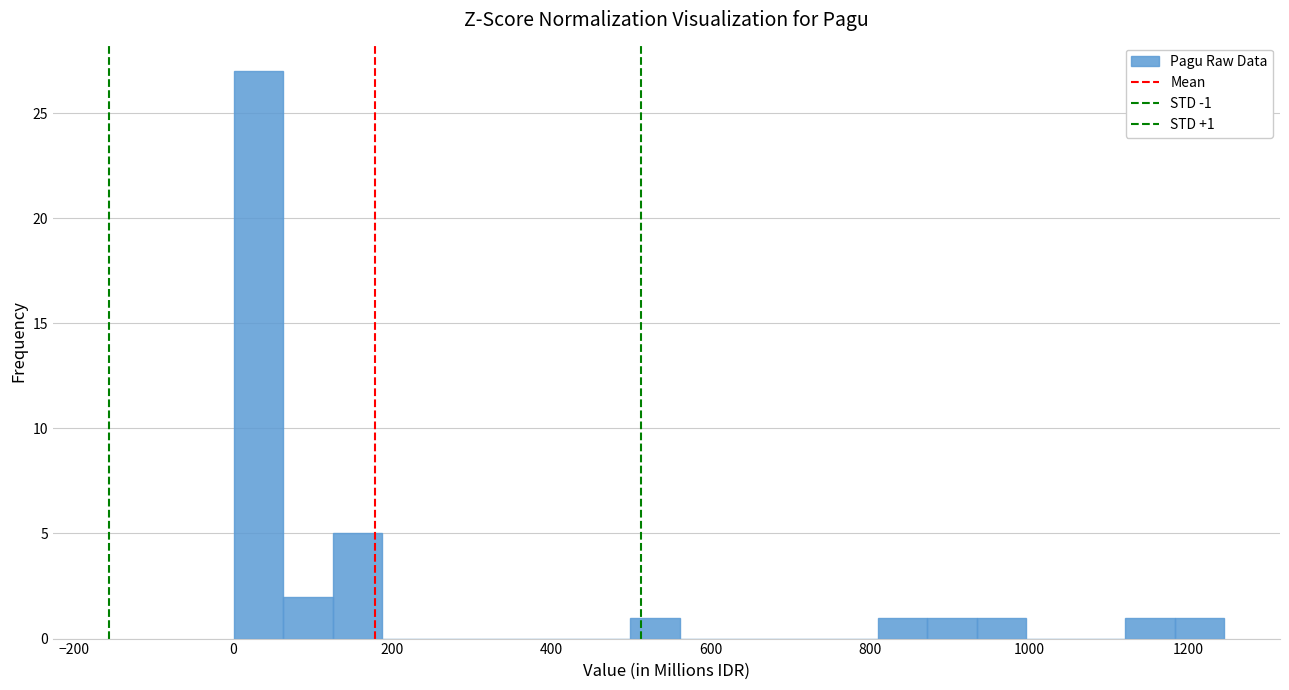

Read against the x-axis, roughly where is the centre of the tallest bar?

40